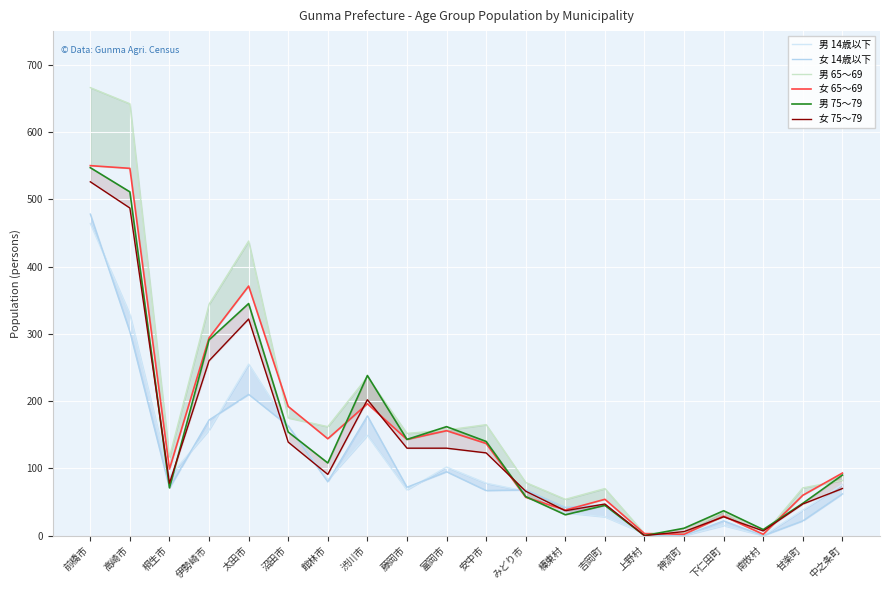

What is the difference between the highest and lowest values at 前橋市?

202